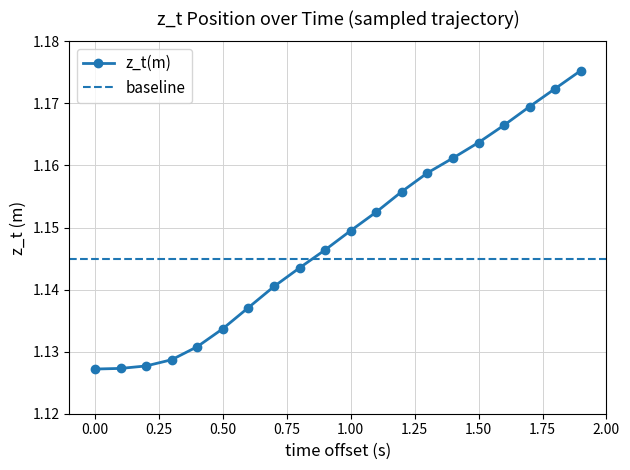

True or false: z_t(m) has more than 1 points higher than both neighbors.

False